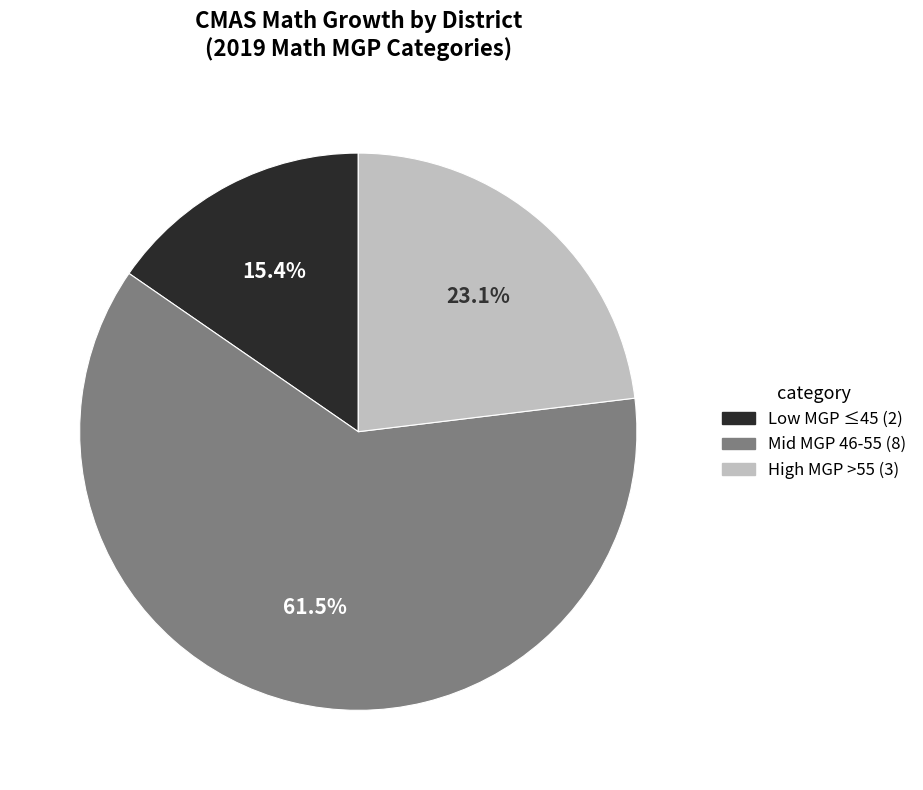

Which has a higher value, Mid MGP 46-55 (8) or High MGP >55 (3)?

Mid MGP 46-55 (8)